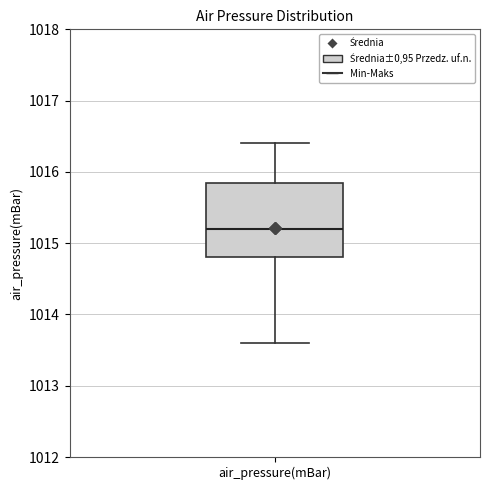

Where is the upper edge of the box for air_pressure(mBar) on the y-axis? The values are not printed on the chart, so give them approximately, as read against the axis.

1015.9